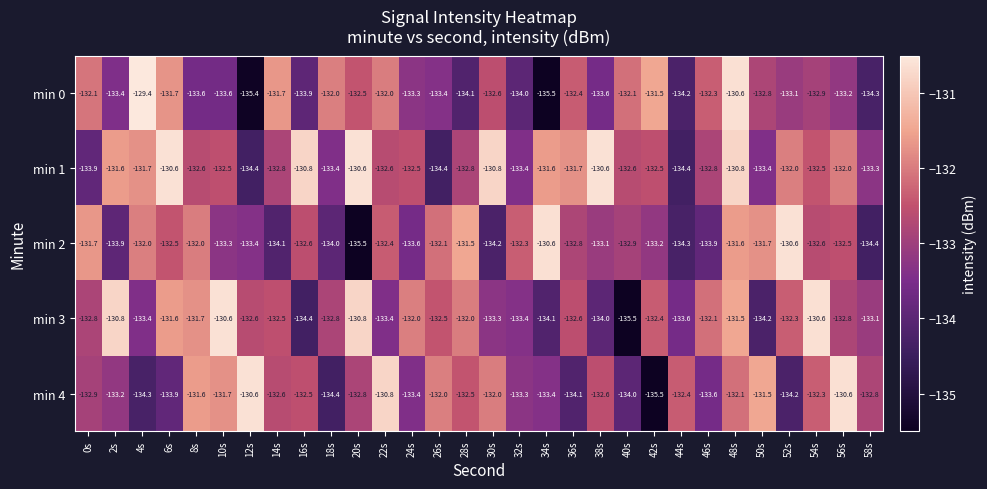

What is the highest value of the min 4 series?

-130.6